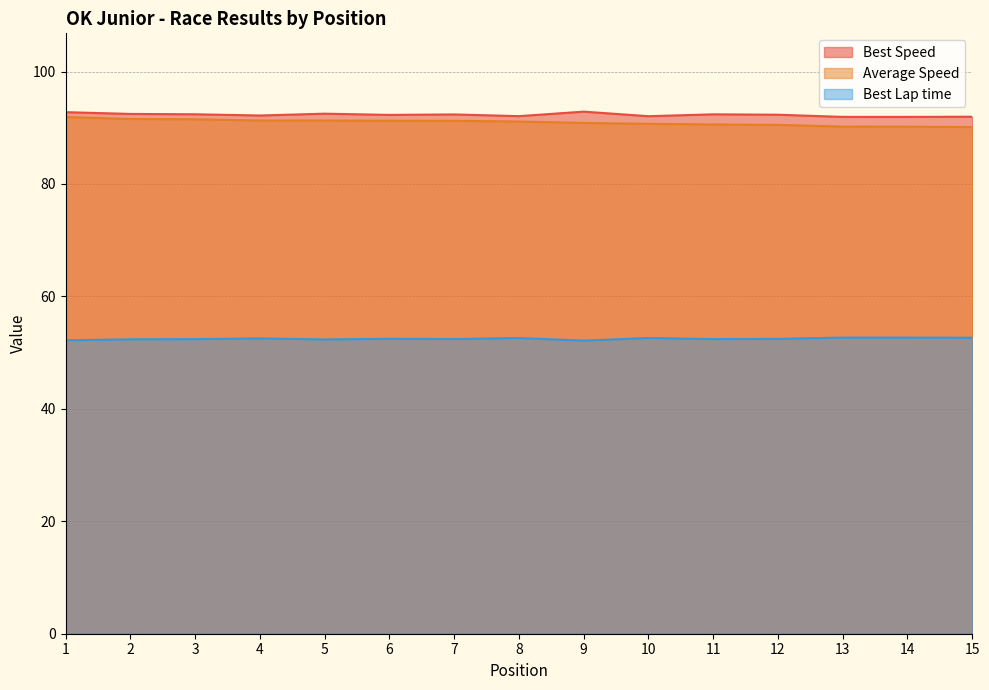

What is the minimum value shown in the chart?

52.1